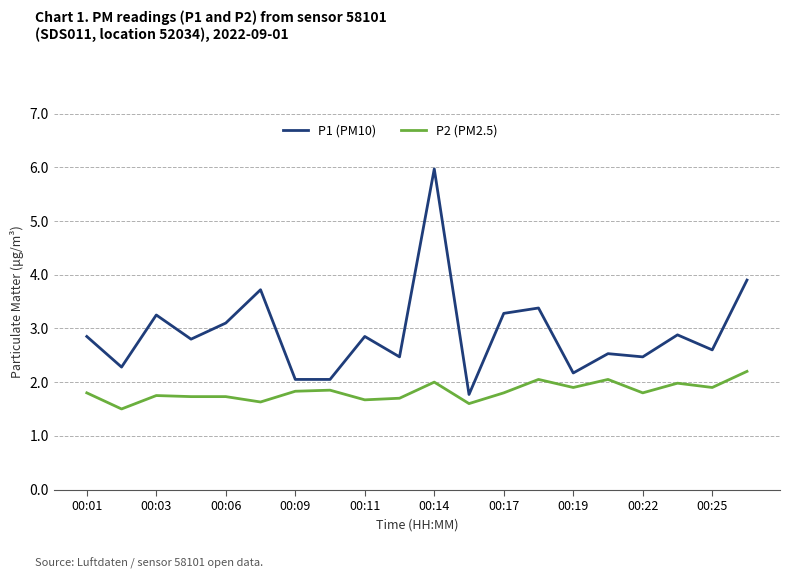

Which series has the widest spread of values?

P1 (PM10)